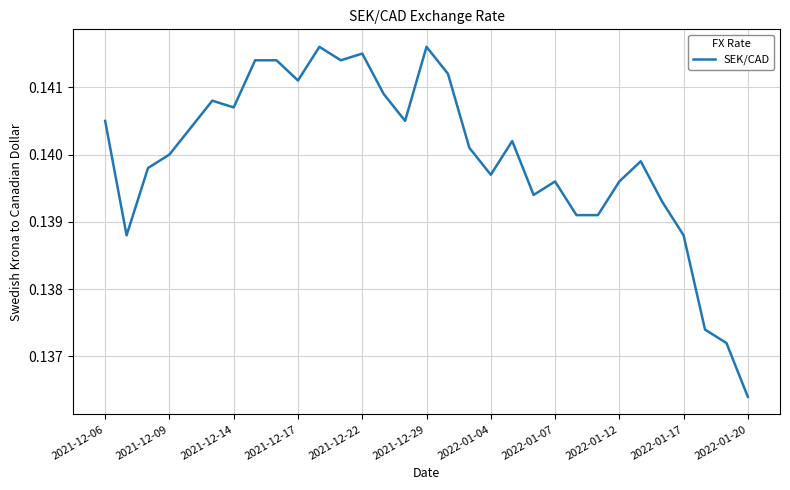

What is the average value?

0.1